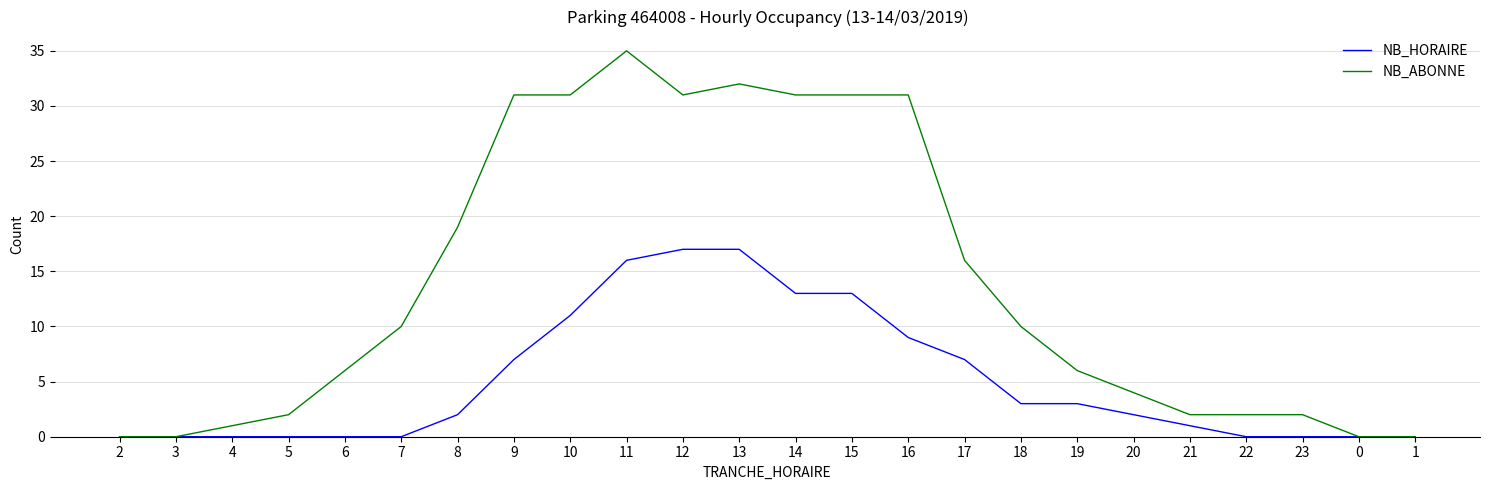

Reading left to right, what are all the values shown in this chart?

NB_HORAIRE: 0	0	0	0	0	0	2	7	11	16	17	17	13	13	9	7	3	3	2	1	0	0	0	0
NB_ABONNE: 0	0	1	2	6	10	19	31	31	35	31	32	31	31	31	16	10	6	4	2	2	2	0	0